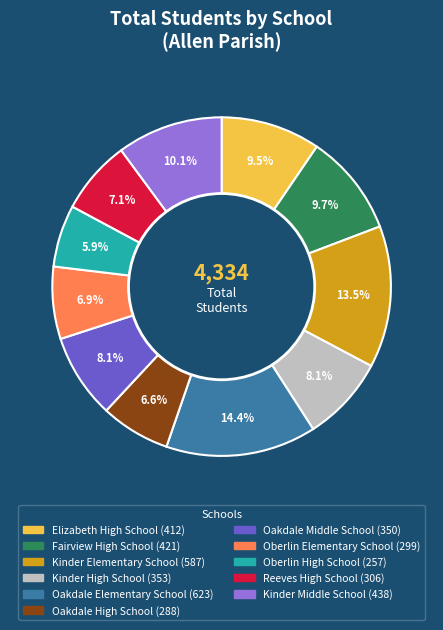

Is the sum of Kinder Middle School and Oberlin Elementary School greater than half?

No